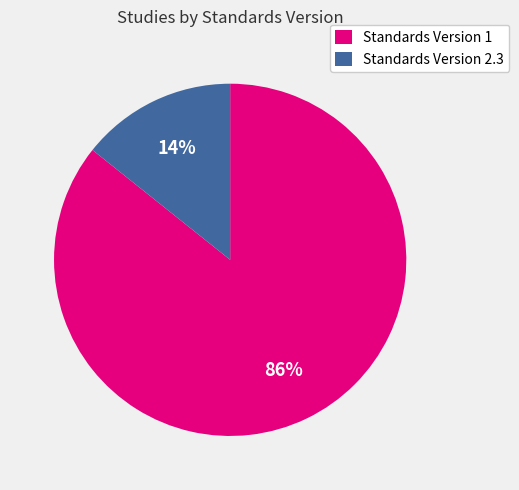

To the nearest percent, what is the average slice percentage?

50%